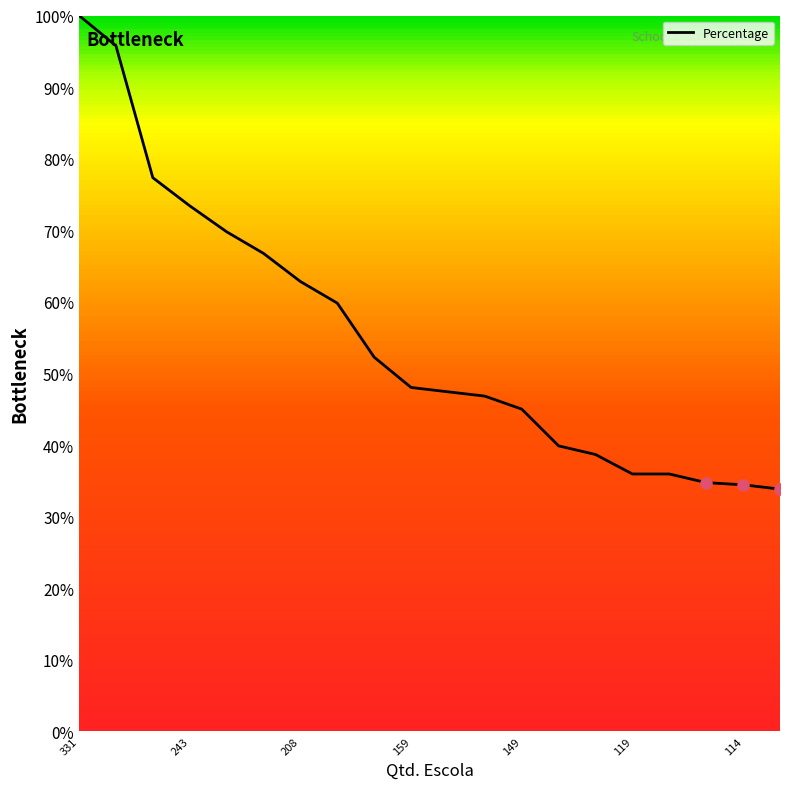

Rank the categories by value from highest to lowest.

ALBERTO CARDOSO DE MELLO NETO DR, ANTONIO JOSE LEITE PROF, GUILHERME DE ALMEIDA, ALBINO CESAR, VERIDIANA CAMACHO CARVALHO GOMES PROFA, JUDITH GUIMARAES DOS SANTOS PROFA, VICTOR DOS SANTOS CUNHA PROF, ALFREDO INACIO TRINDADE, PAUL HUGON PROF, PEDRO ALEXANDRINO, TITO PRATES DA FONSECA, RAFAEL DE MORAES LIMA PROF, ELZA SARAIVA MONTEIRO PROFA, ADEMAR HIROSHI SUDA PROF, MARIA ANGELITA SAYAGO LAET PROFA, RITA BICUDO PEREIRA PROFA, REPUBLICA DO CHILE, JOSE MARCELINO DA FONSECA MAJOR, FELICIO TONETTI, YOLANDO MALLOZZI